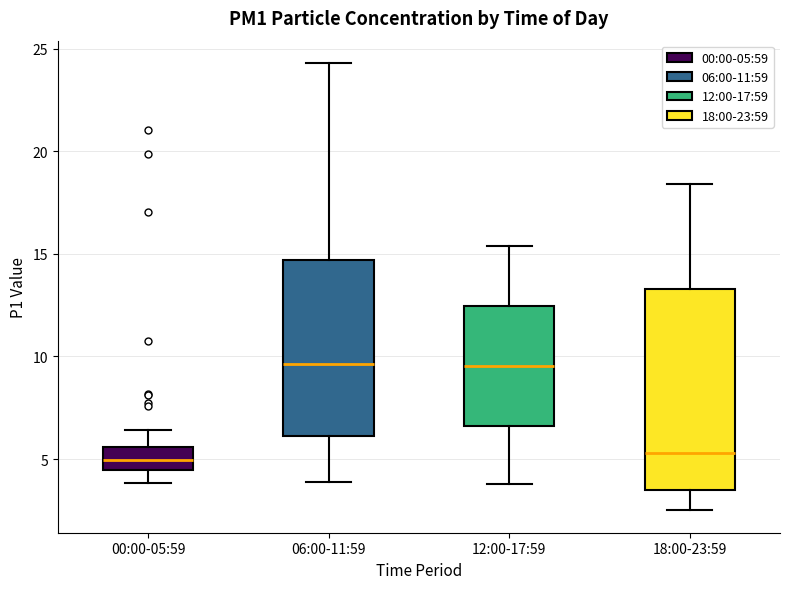

Reading left to right, transcribe this box plot: for each box, give where its median line is, the range the box spans, and where its two whiskers end, as read against the y-axis. The values are not printed on the chart, so give them approximately, as read against the axis.

00:00-05:59: median 5.0, box 4.5 to 5.5, whiskers 4.0 to 6.5
06:00-11:59: median 9.5, box 6.0 to 14.5, whiskers 4.0 to 24.5
12:00-17:59: median 9.5, box 6.5 to 12.5, whiskers 4.0 to 15.5
18:00-23:59: median 5.5, box 3.5 to 13.5, whiskers 2.5 to 18.5